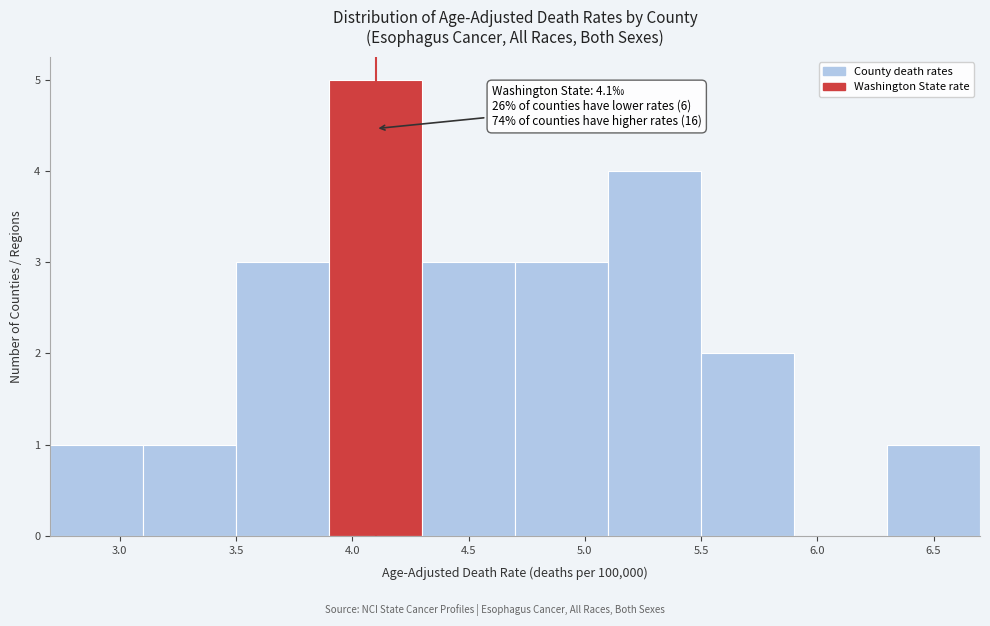

Over which range of the x-axis is the bar tallest?

3.9 to 4.3